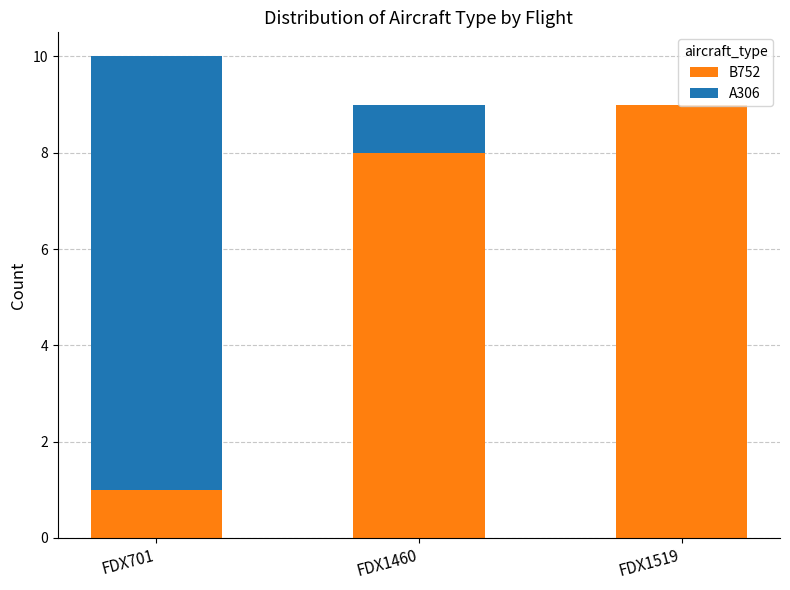

Where is B752 nearest to the value 5?

FDX1460